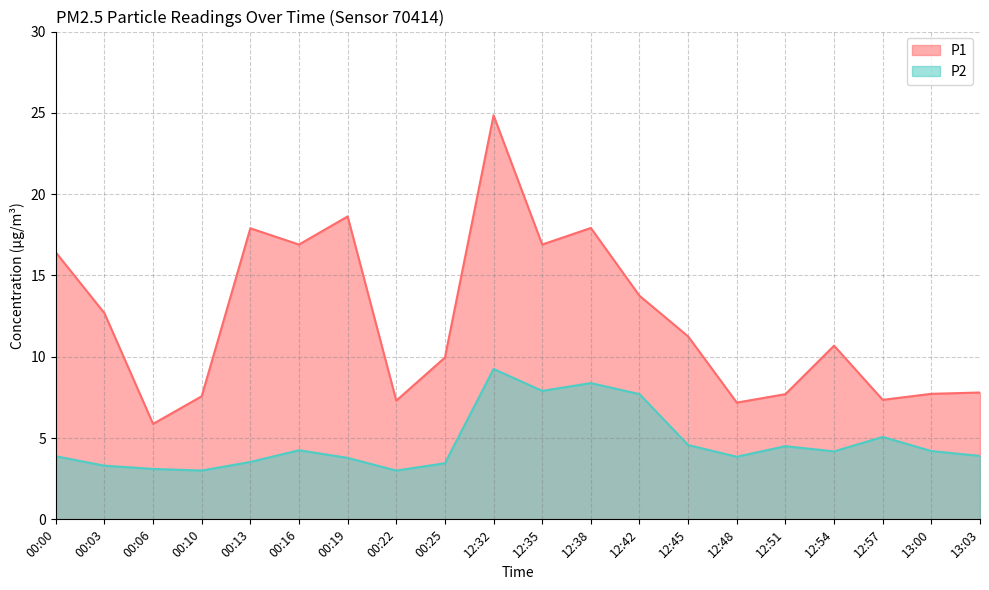

Between 00:13 and 00:06, which is larger?

00:13